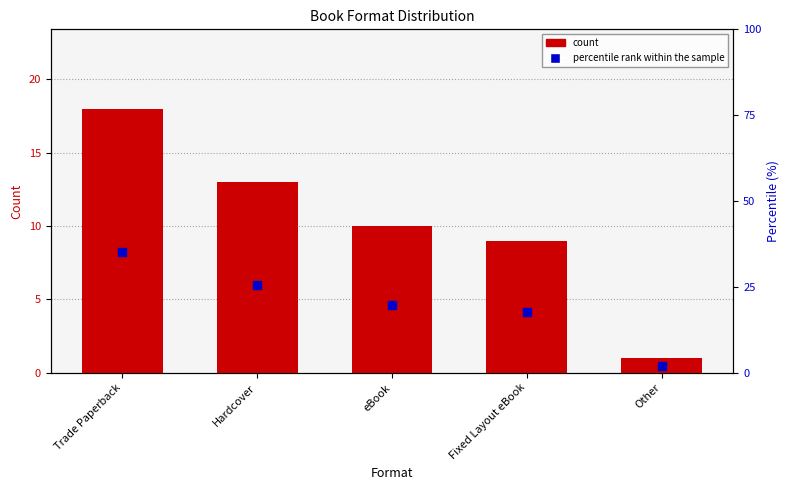

Which series contains the lowest Y value?

count